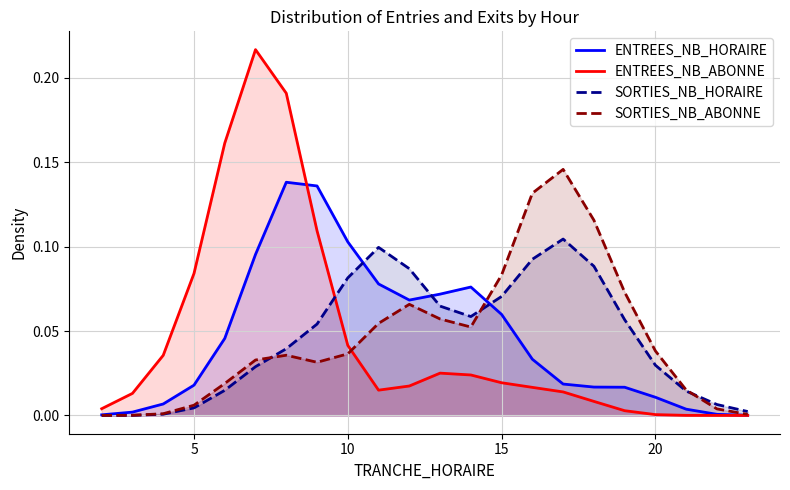

Which series has the largest range (max minus min)?

ENTREES_NB_ABONNE